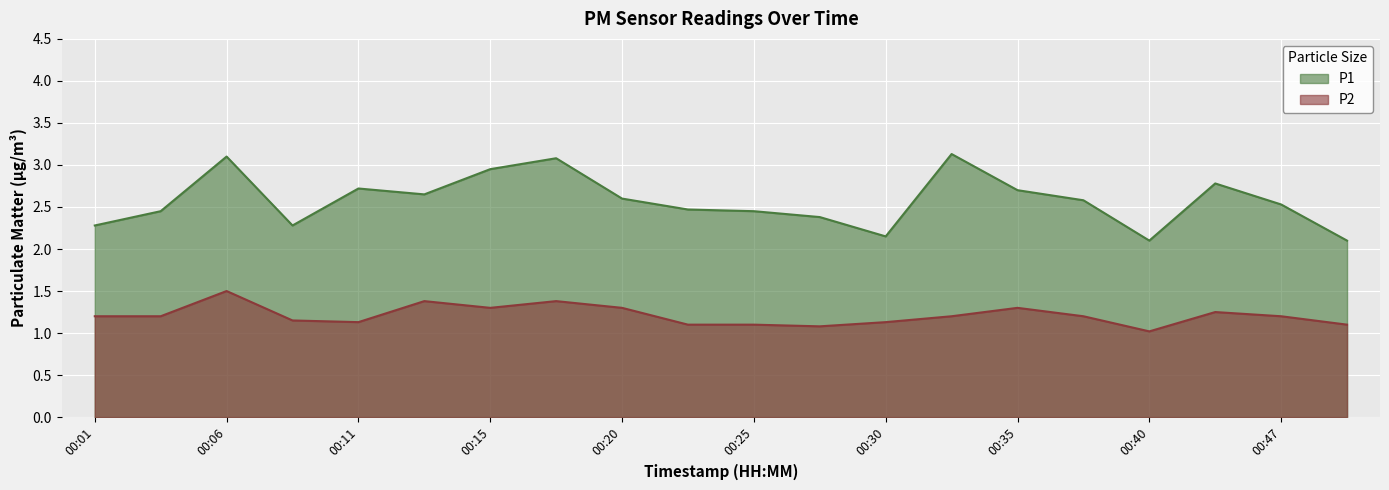

Reading right to left, list all the values displayed in this chart.

P1: 00:50=2.1	00:47=2.5	00:42=2.8	00:40=2.1	00:37=2.6	00:35=2.7	00:32=3.1	00:30=2.1	00:28=2.4	00:25=2.5	00:23=2.5	00:20=2.6	00:18=3.1	00:15=3.0	00:13=2.6	00:11=2.7	00:08=2.3	00:06=3.1	00:03=2.5	00:01=2.3
P2: 00:50=1.1	00:47=1.2	00:42=1.2	00:40=1.0	00:37=1.2	00:35=1.3	00:32=1.2	00:30=1.1	00:28=1.1	00:25=1.1	00:23=1.1	00:20=1.3	00:18=1.4	00:15=1.3	00:13=1.4	00:11=1.1	00:08=1.1	00:06=1.5	00:03=1.2	00:01=1.2